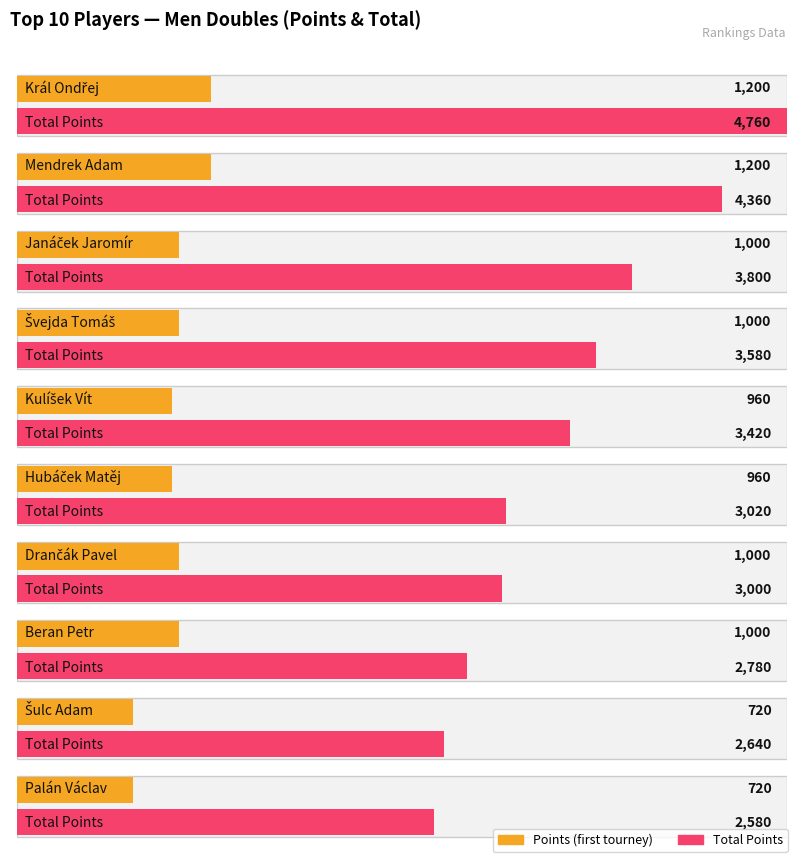

What is the difference between the Maximum utilization values at Palán Václav and Švejda Tomáš?

280